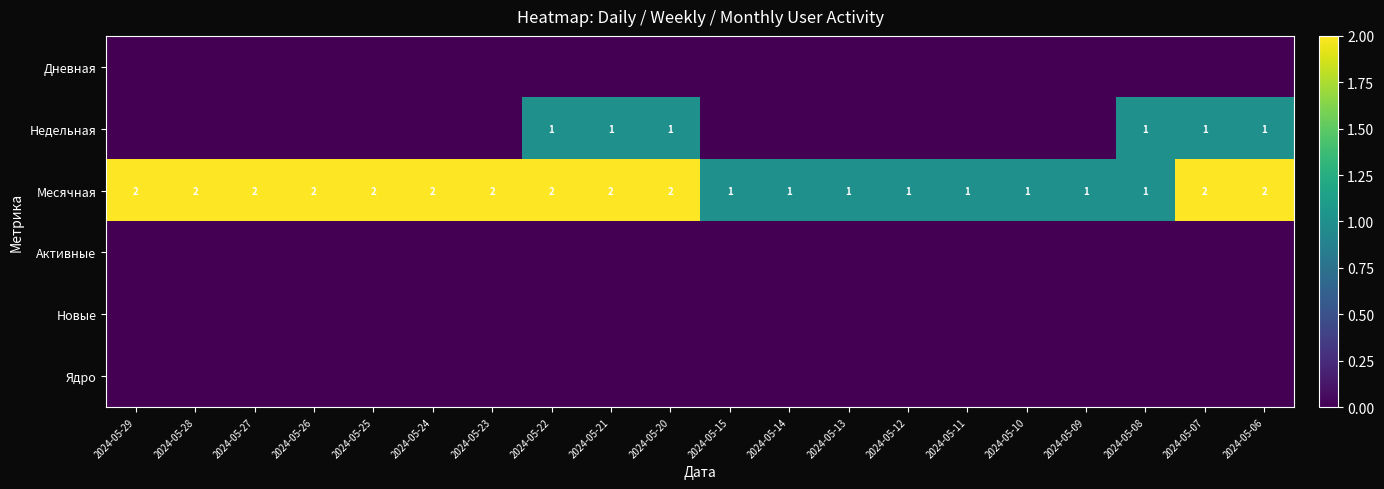

How many Месячная values are between 1 and 2?

20